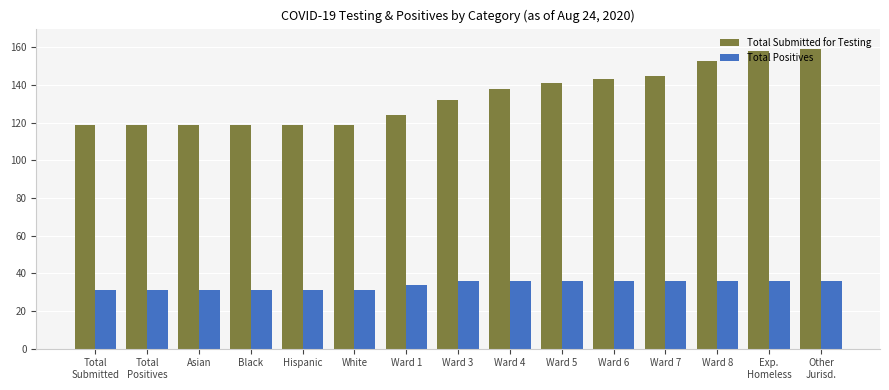

Which series has the largest total across all categories?

Total Submitted for Testing